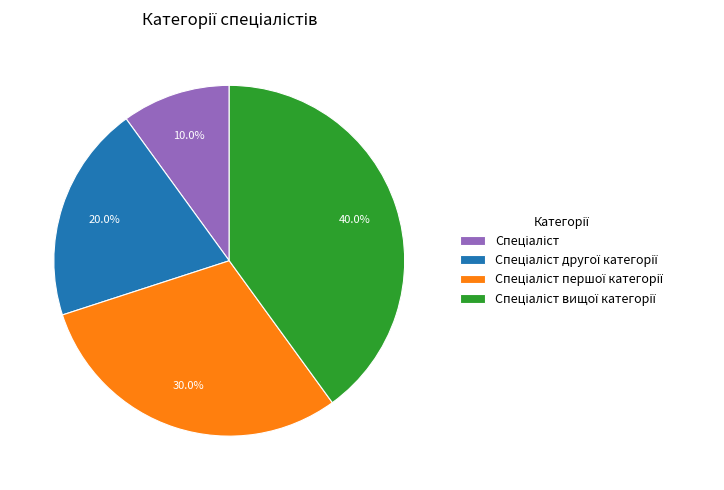

Is there a majority slice in this chart?

No